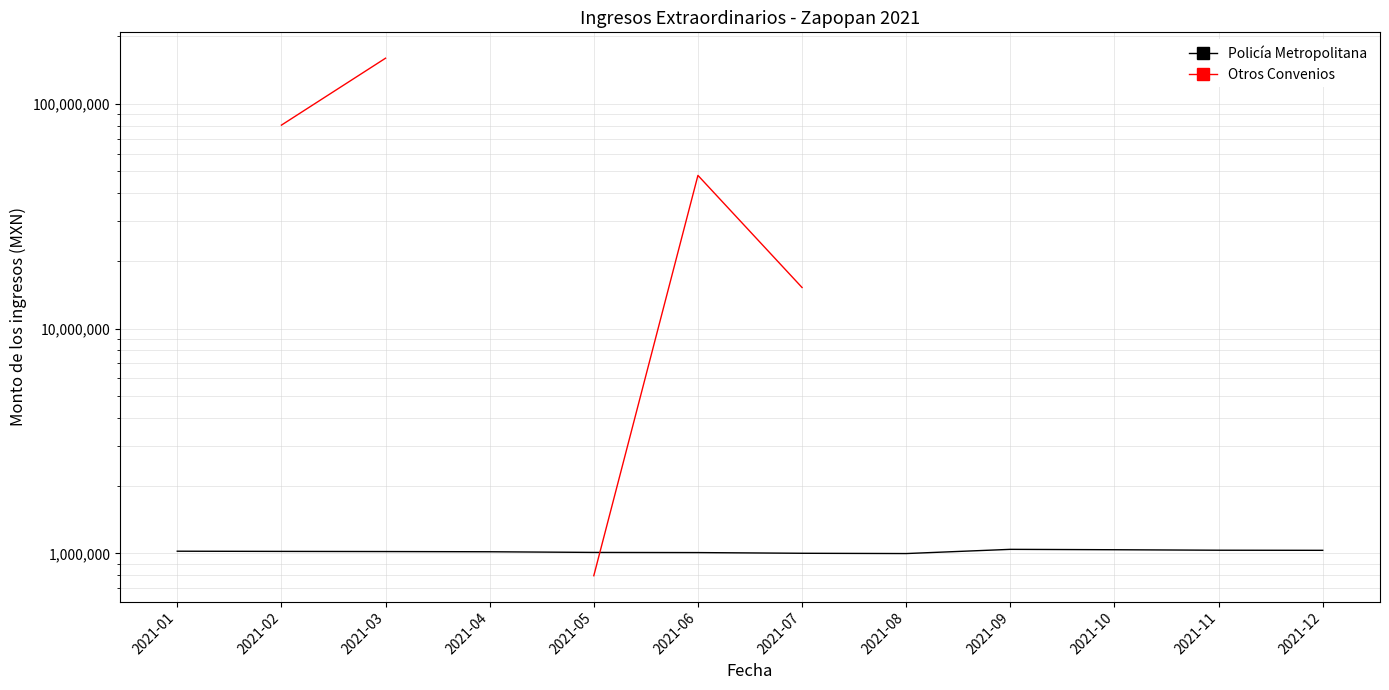

At which category is the sum across all series the highest?

2021-03